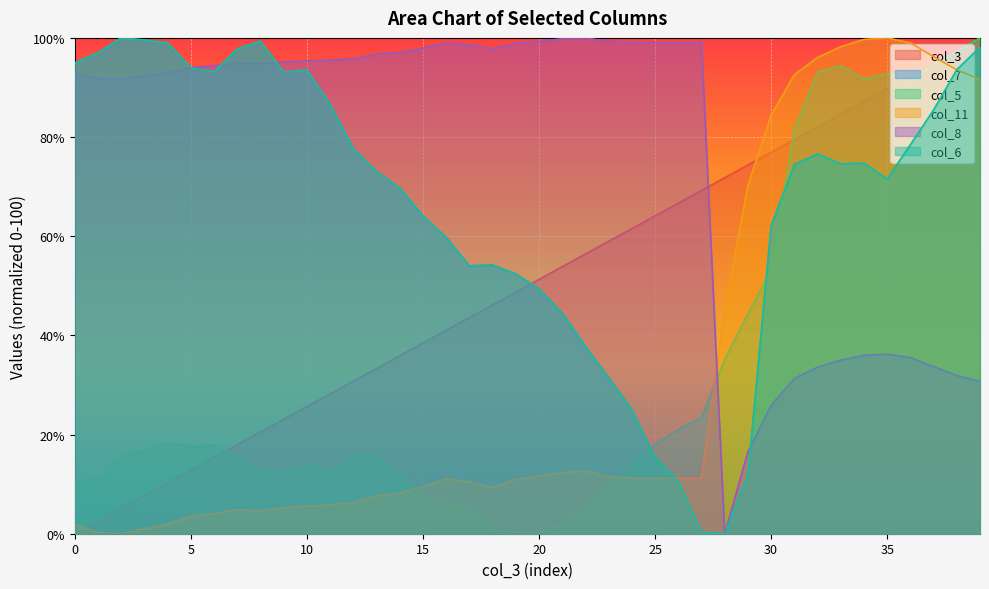

Which series ends up on top after the final intersection of col_7 and col_3?

col_3